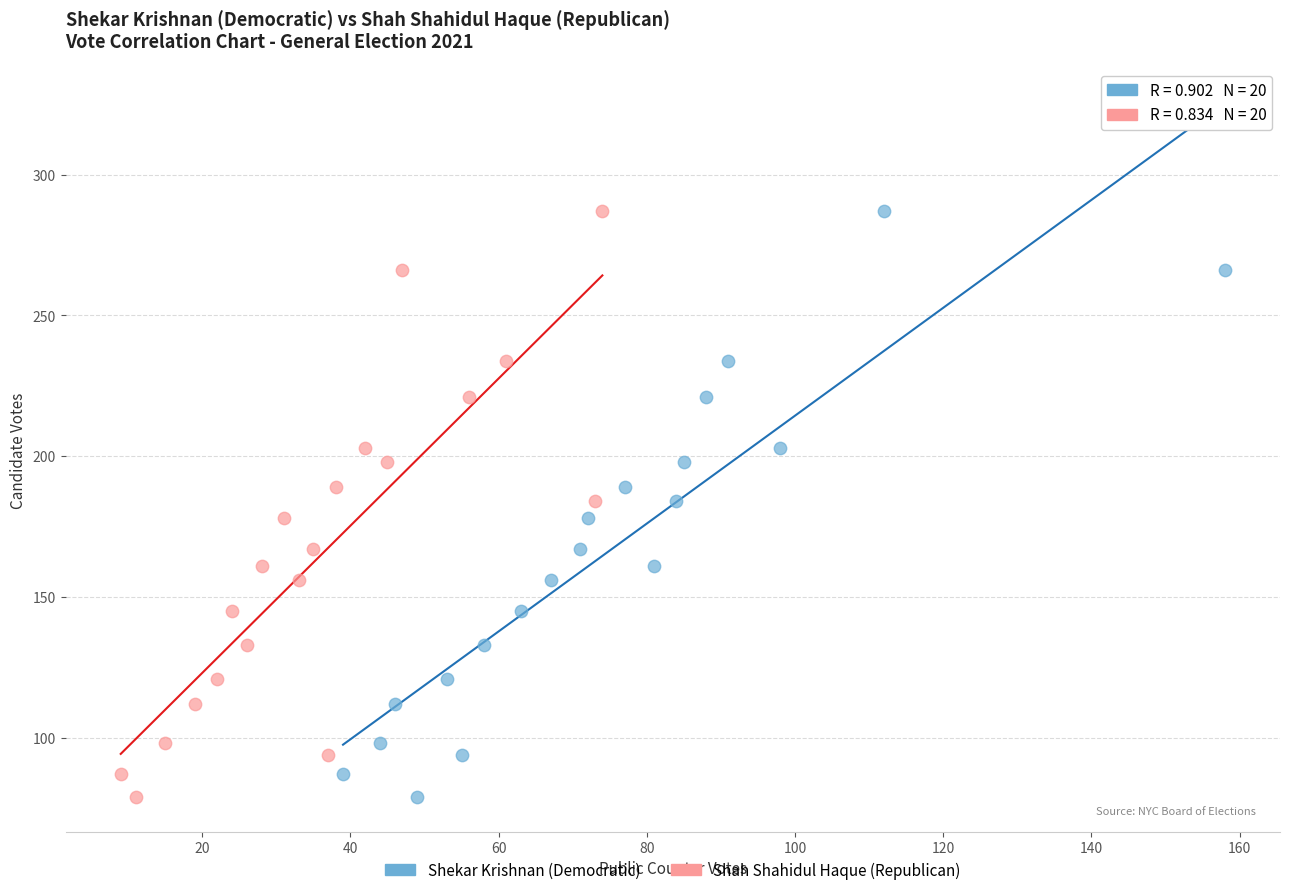

What are all the series names shown in the legend?

Shekar Krishnan (Democratic), Shah Shahidul Haque (Republican)